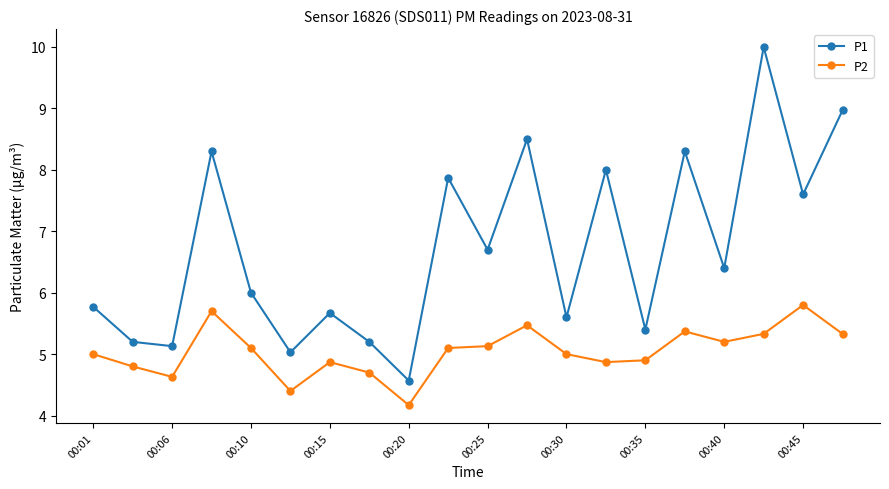

True or false: P1 and P2 cross at least once.

False